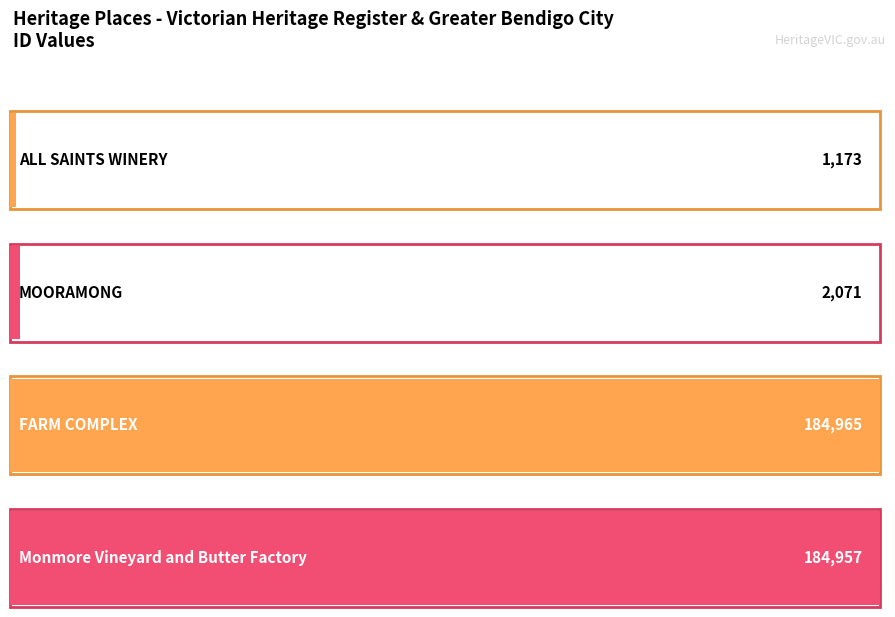

What is the maximum value shown in the chart?

184965